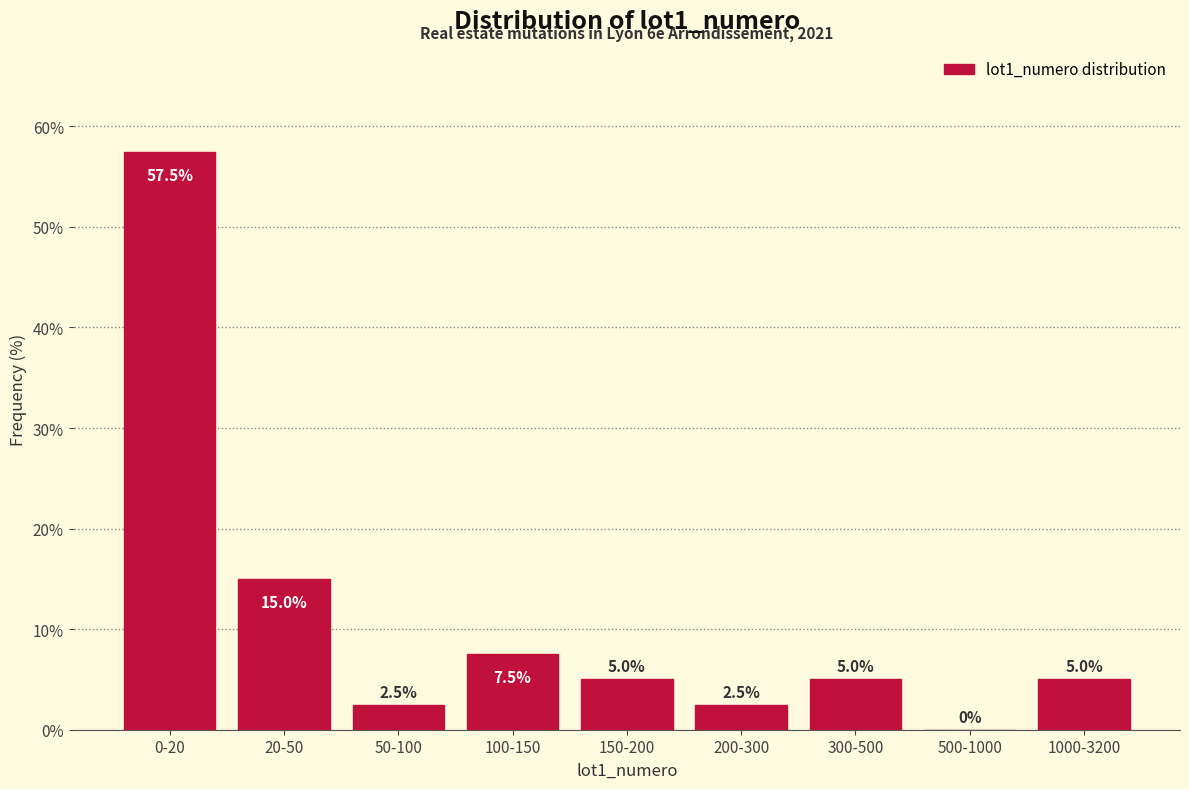

Reading right to left, list all the values displayed in this chart.

1000-3200=5.0	500-1000=0.0	300-500=5.0	200-300=2.5	150-200=5.0	100-150=7.5	50-100=2.5	20-50=15.0	0-20=57.5